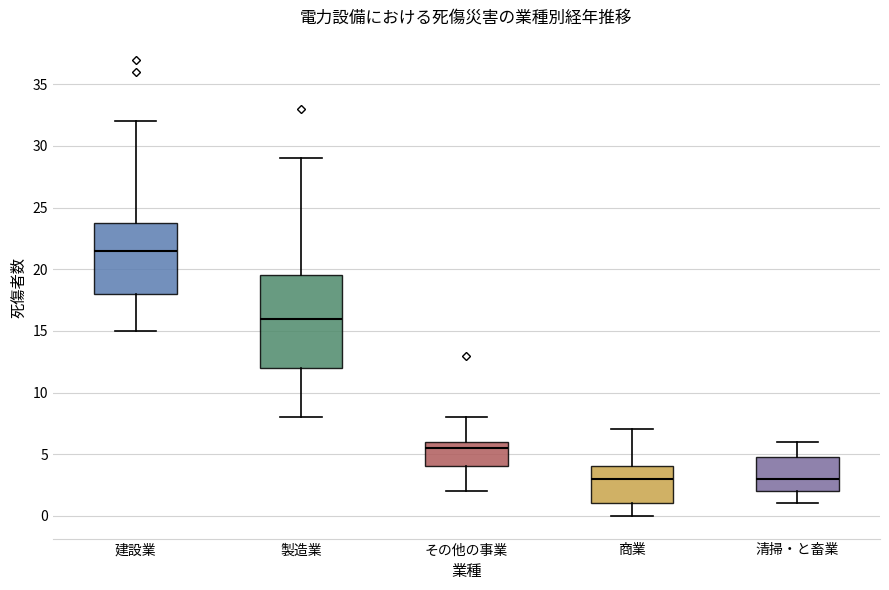

Which box is the tallest, from its lower edge to its upper edge?

製造業